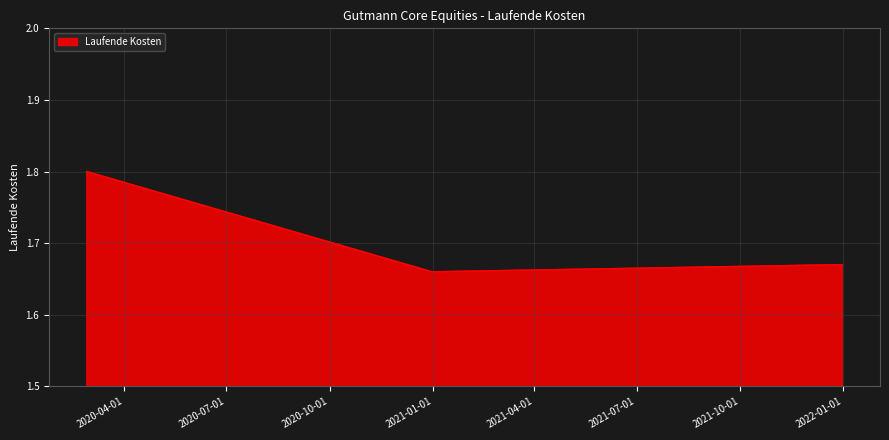

What is the sum of all values?

5.1